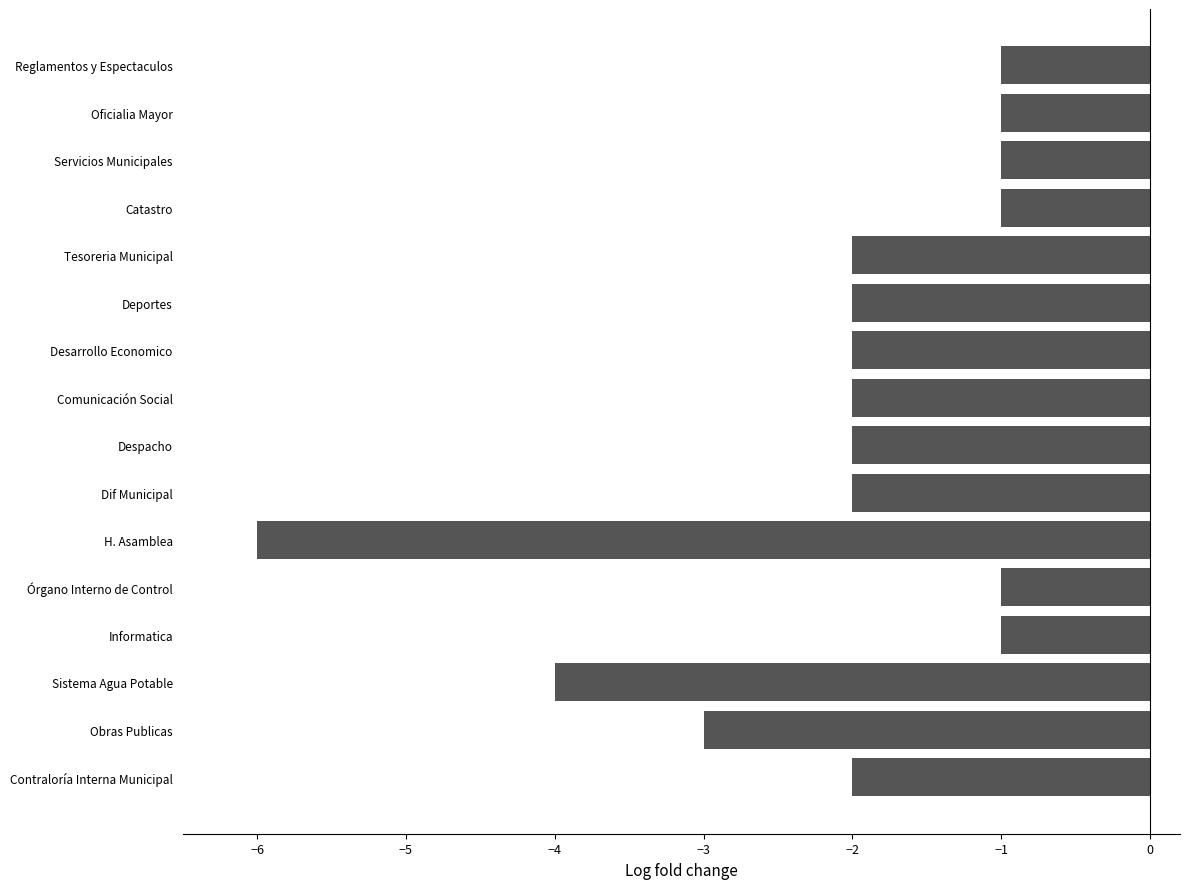

Reading bottom to top, transcribe all the data shown in this chart.

-2	-3	-4	-1	-1	-6	-2	-2	-2	-2	-2	-2	-1	-1	-1	-1